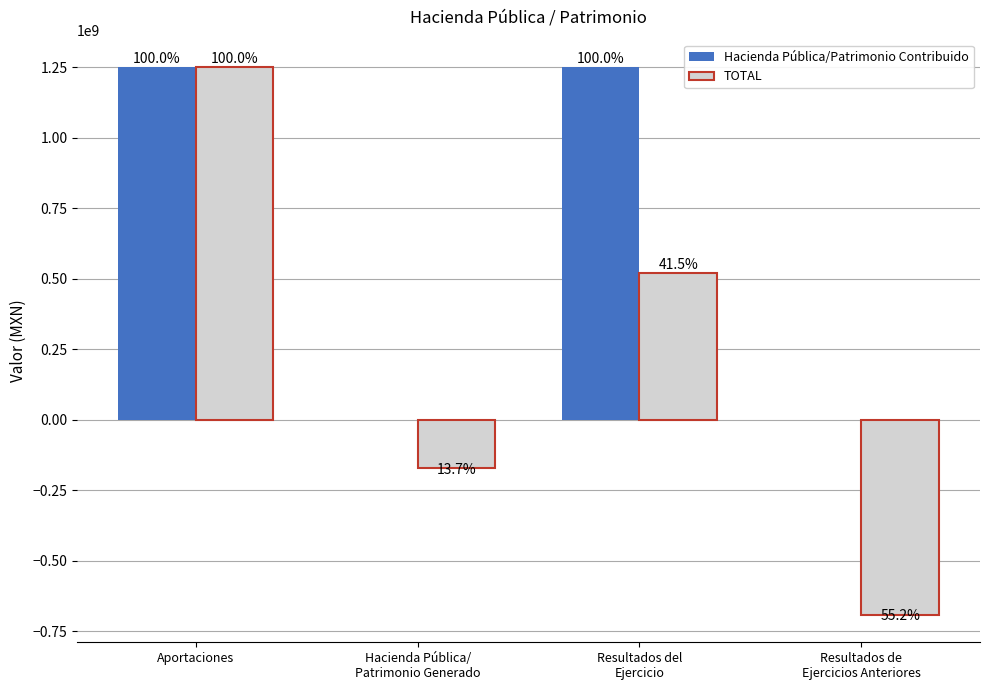

What is the sum of all TOTAL values?

907934728